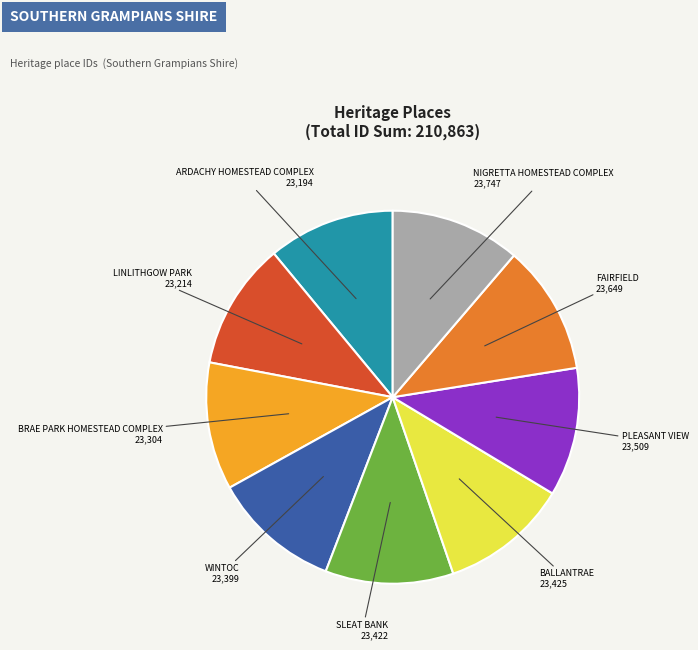

The FAIRFIELD slice represents 24% of the pie. True or false?

False